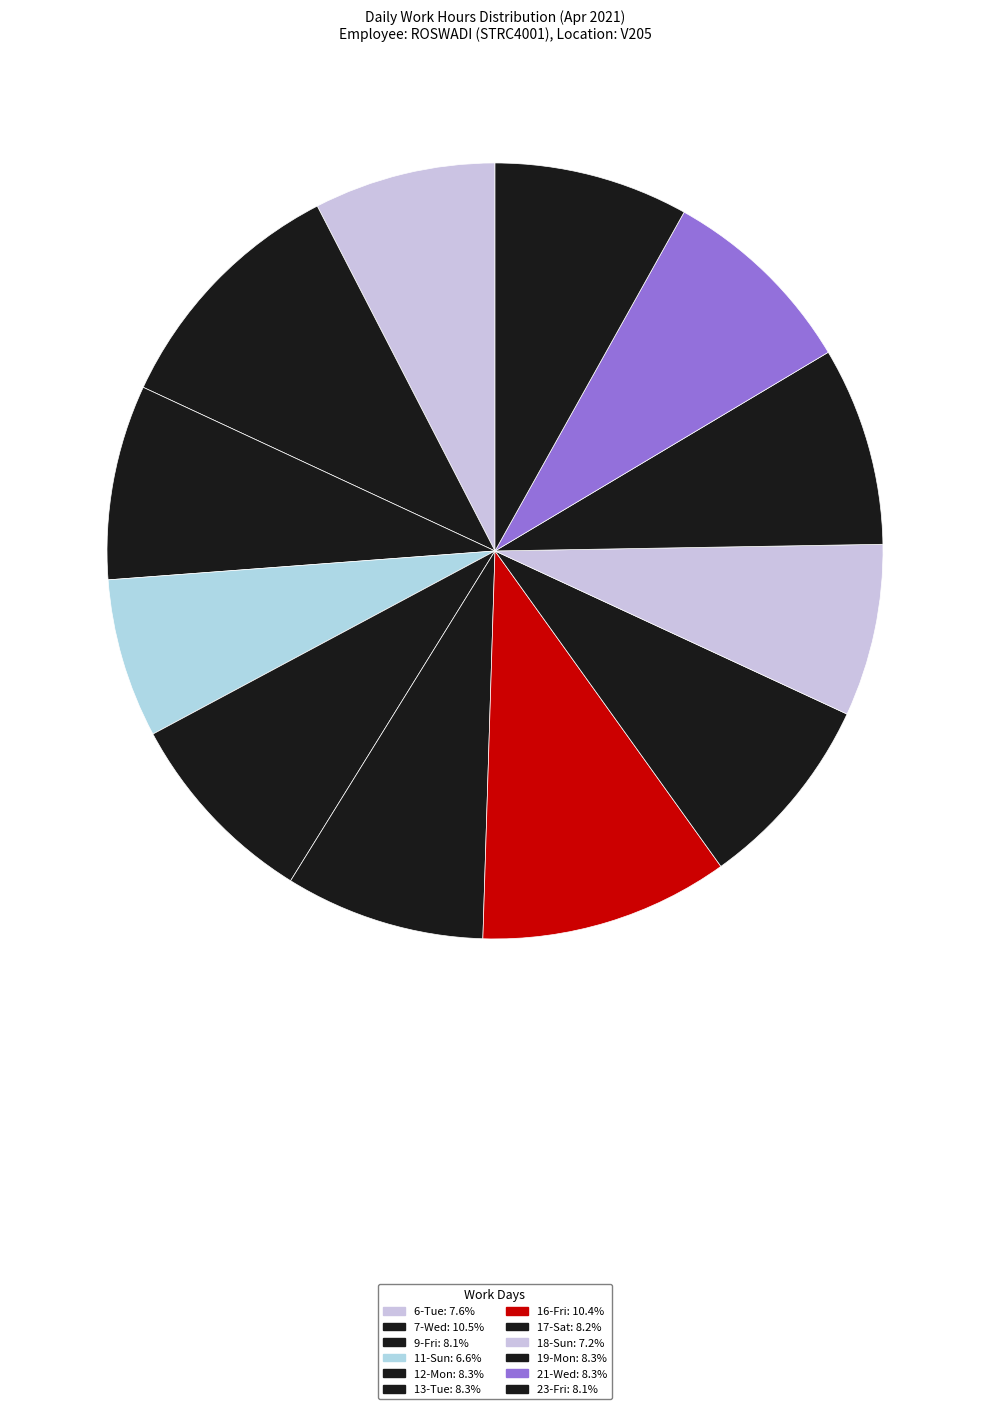

What percentage is NOT represented by 16-Fri?

89.6%